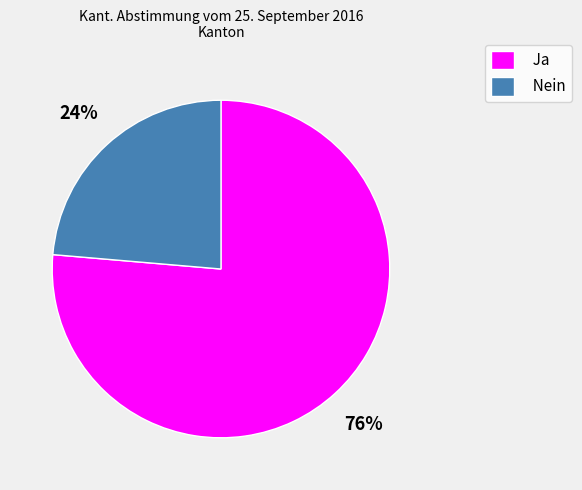

Is it true that Nein is 24% of the pie?

True